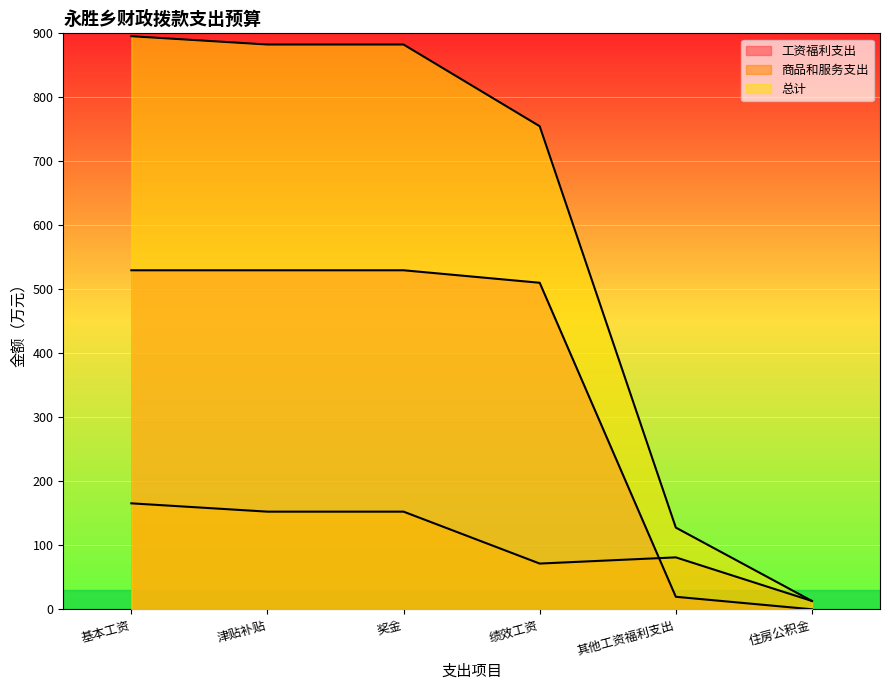

Which category has the highest value across all series?

基本工资